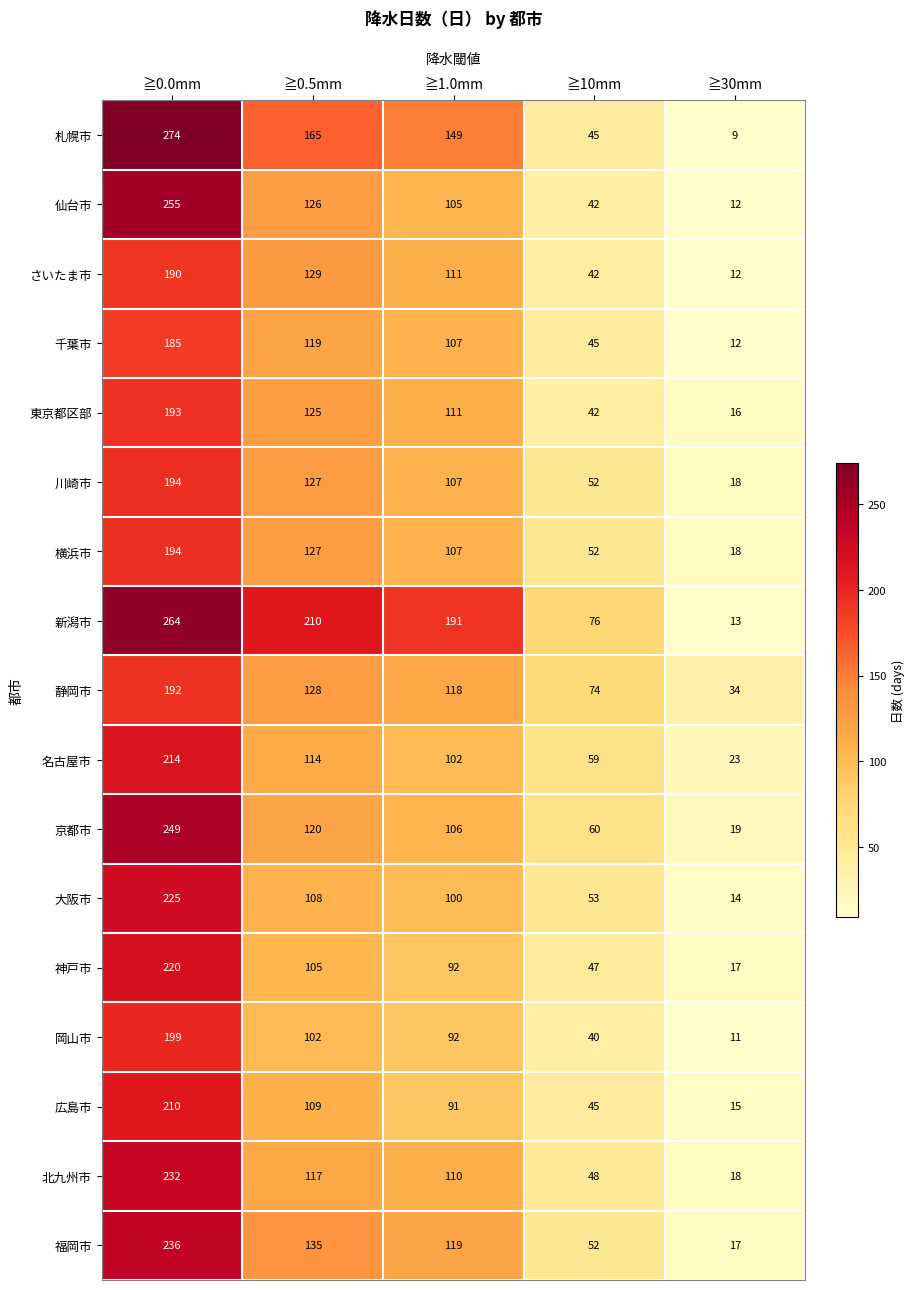

What is the sum of the 新潟市 values at ≧10mm and ≧0.0mm?

340